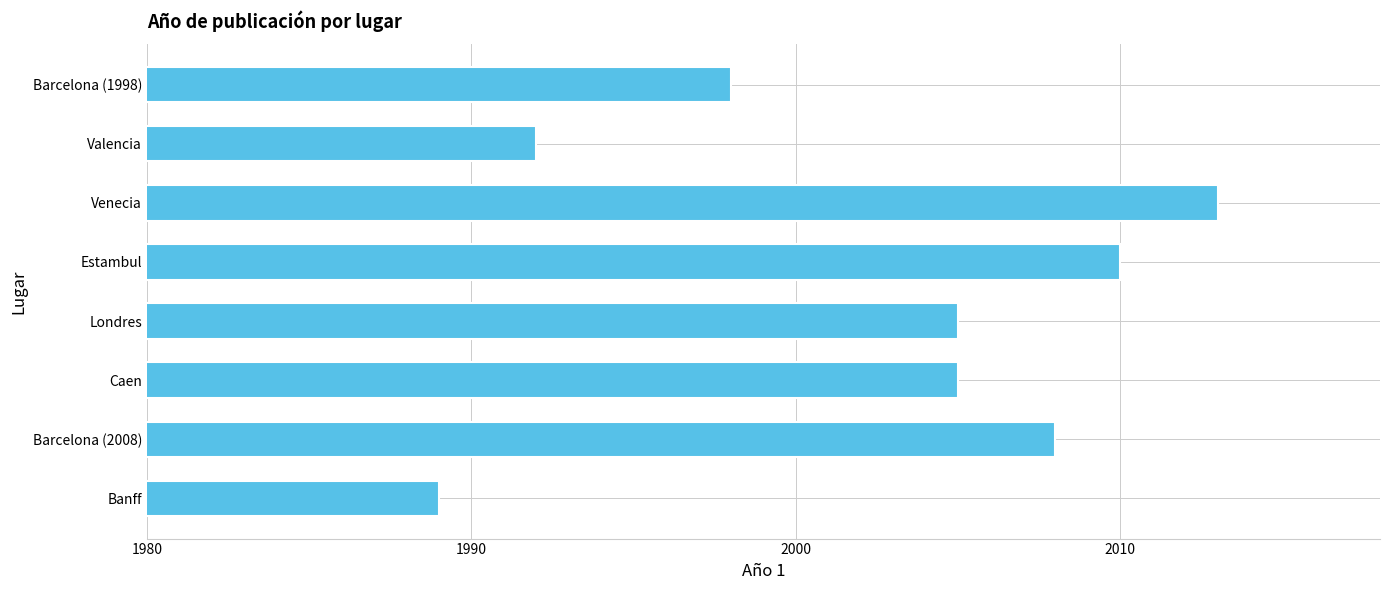

Reading bottom to top, extract all data points from this chart.

1989	2008	2005	2005	2010	2013	1992	1998